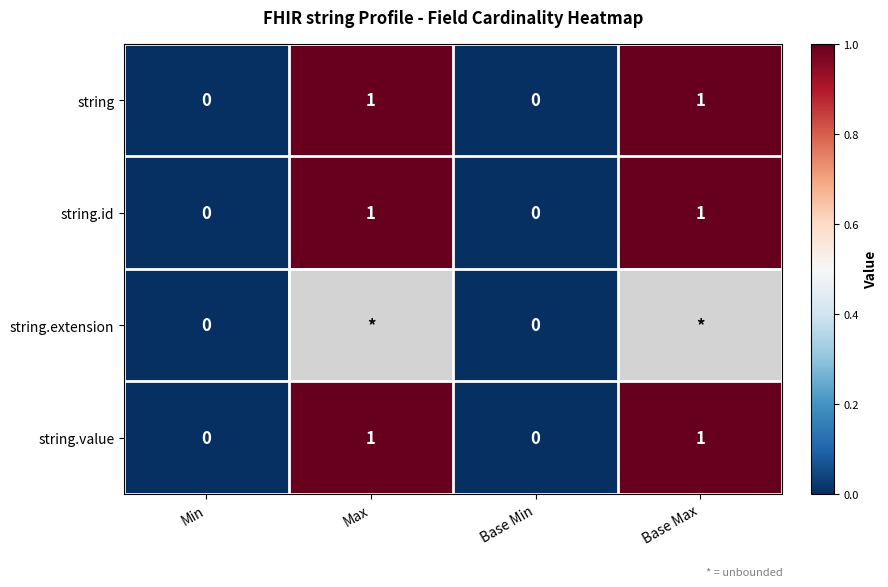

Is it true that string.id equals 1 at Base Max?

True